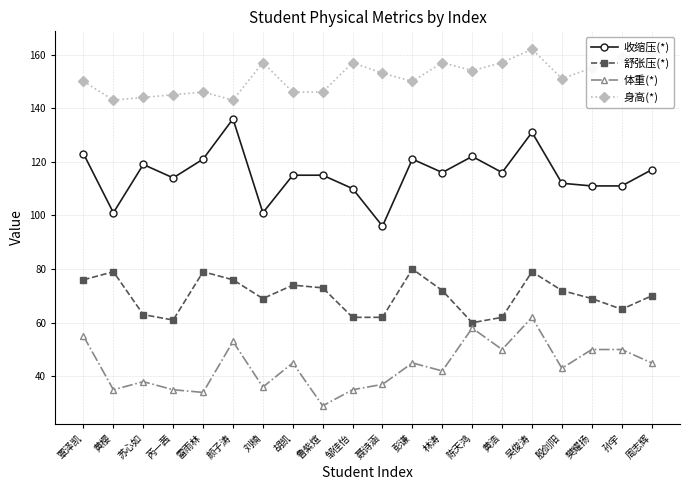

Does the chart display data point markers on the line(s)?

Yes